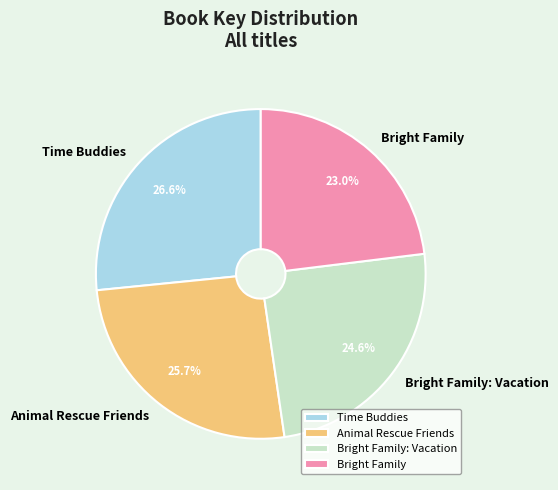

True or false: Bright Family accounts for 23% of the total.

True